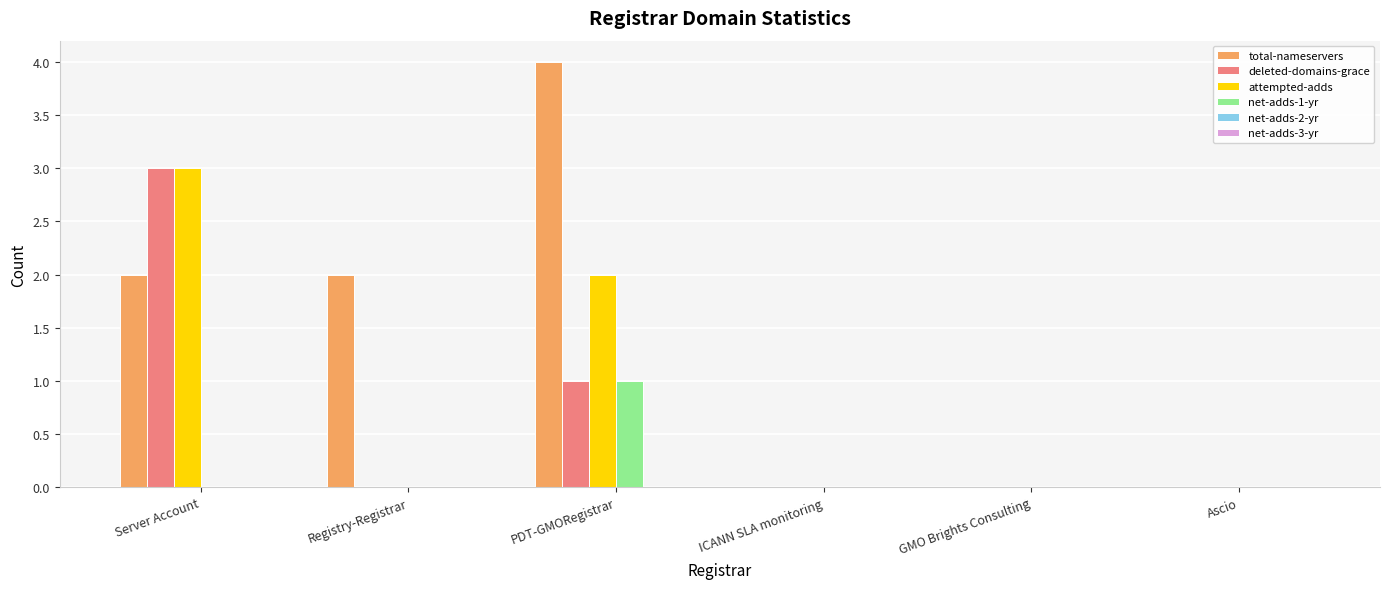

Count the number of categories in the chart.

6